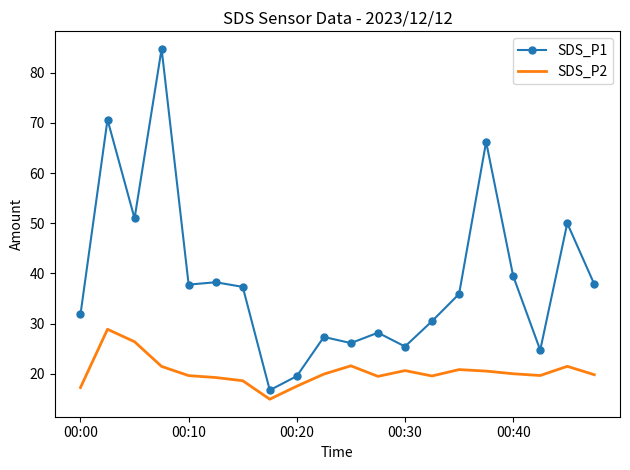

List the series in order of their peak value, highest first.

SDS_P1, SDS_P2